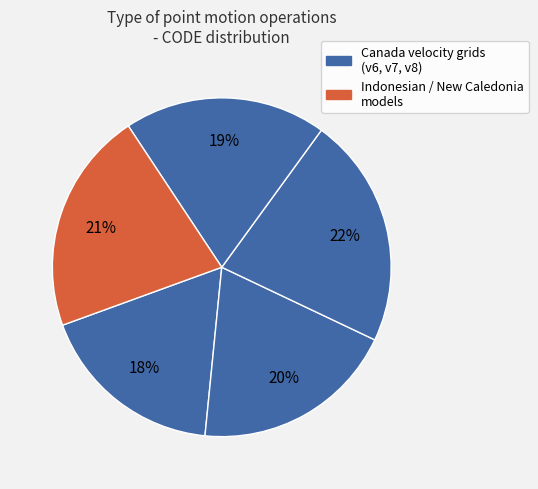

To the nearest percent, what is the difference between the largest and smallest slice percentages?

4%